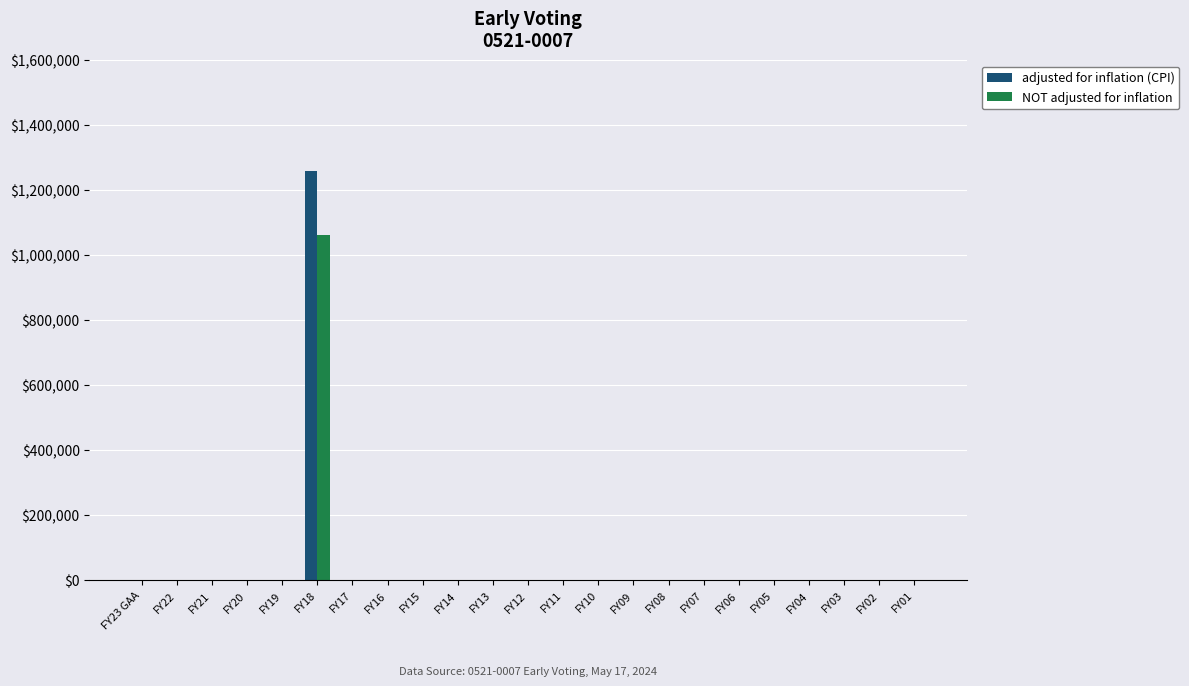

Reading left to right, transcribe all the data shown in this chart.

adjusted for inflation (CPI): 0	0	0	0	0	1259778	0	0	0	0	0	0	0	0	0	0	0	0	0	0	0	0	0
NOT adjusted for inflation: 0	0	0	0	0	1063978	0	0	0	0	0	0	0	0	0	0	0	0	0	0	0	0	0